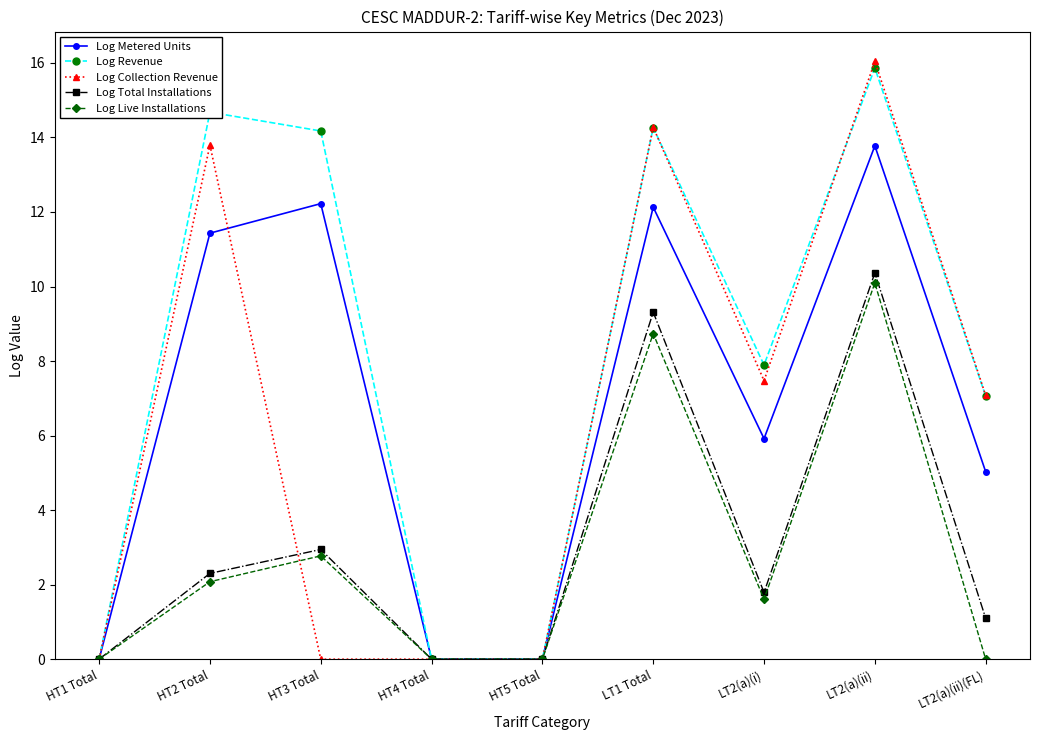

Rank the series by their maximum value, from lowest to highest.

Log Live Installations, Log Total Installations, Log Metered Units, Log Revenue, Log Collection Revenue